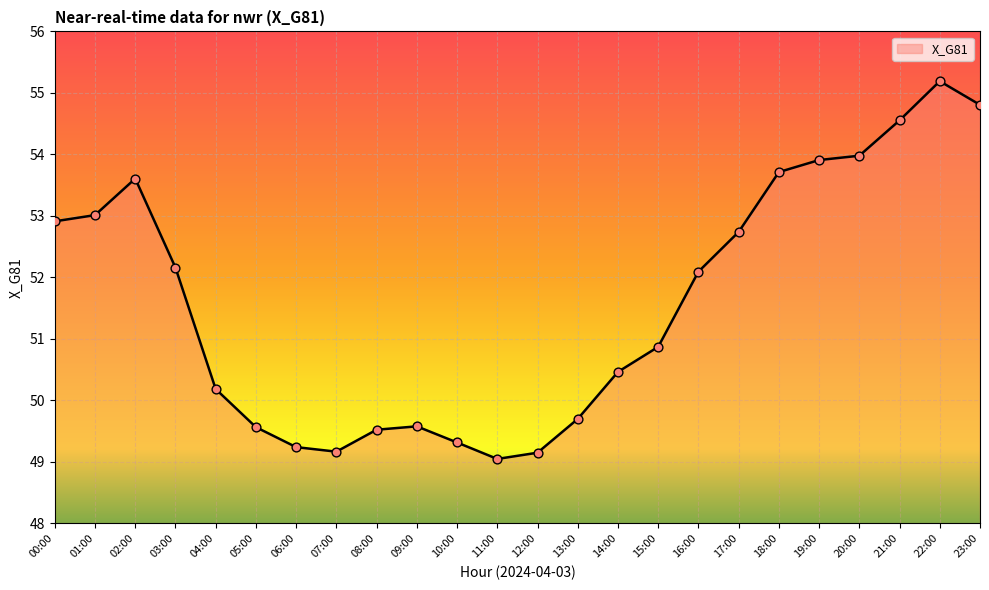

What is the change in value from 22:00 to 23:00?

-0.4